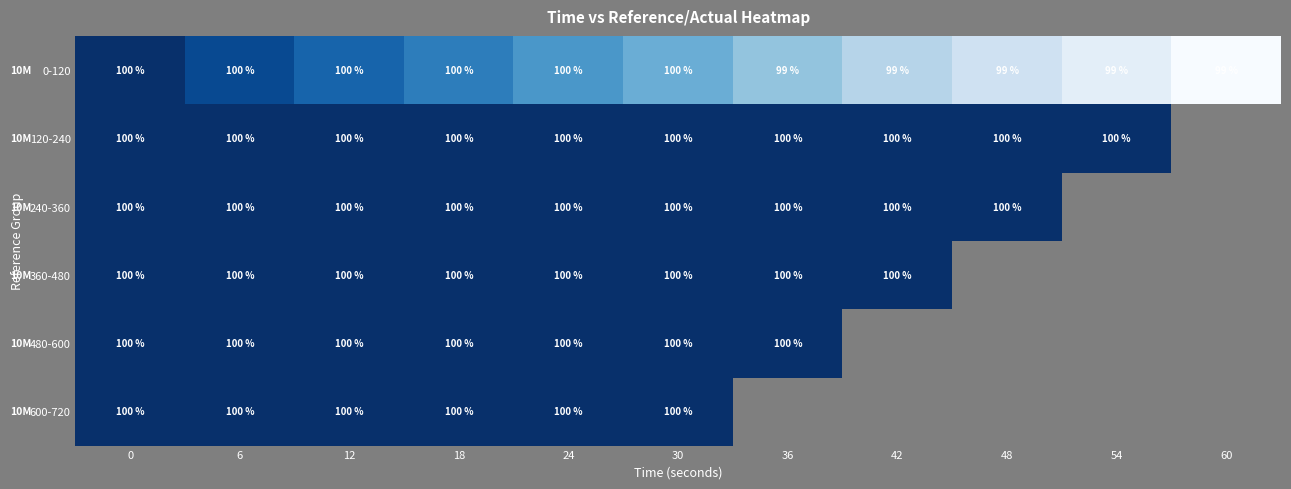

Is the value of 0-120 at 54 greater than the value of 600-720 at 18?

No